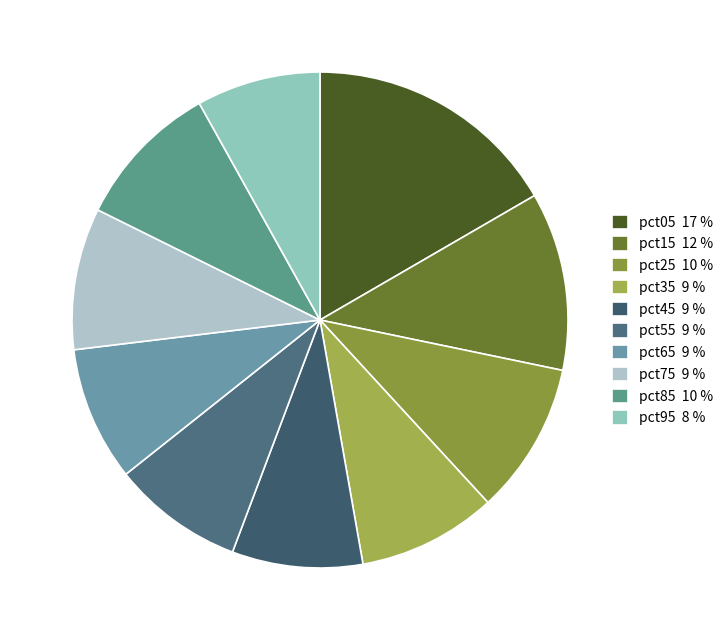

What is the ratio of the value at pct45 to the value at pct25?

0.9